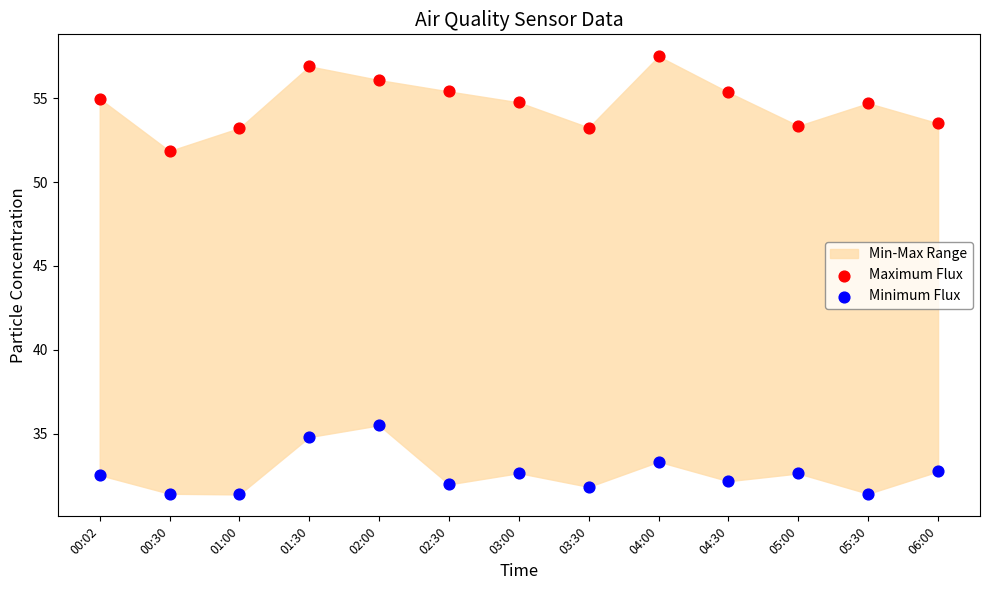

Across all data points, what is the range of Y values (max minus min)?

26.1